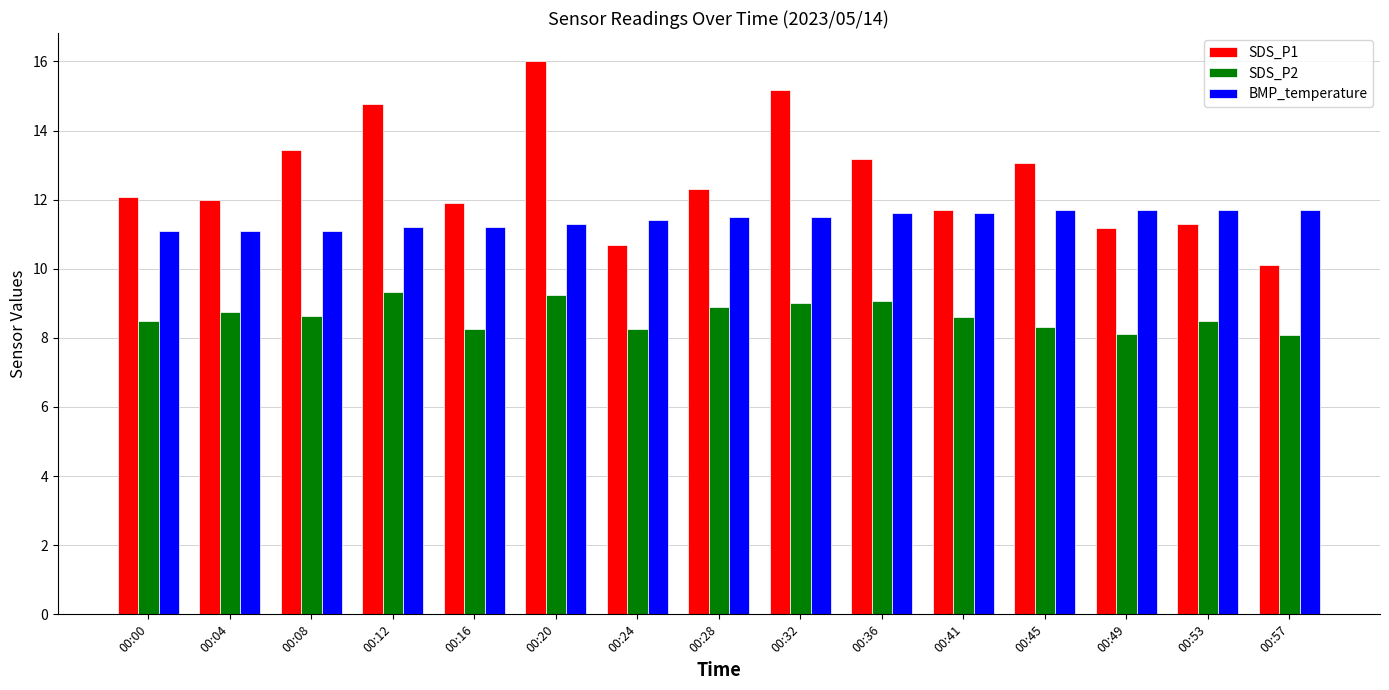

At 00:57, list the series in order from smallest to largest.

SDS_P2, SDS_P1, BMP_temperature